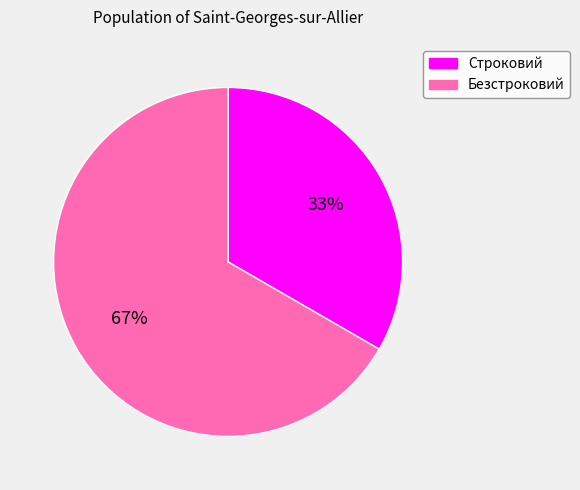

Which slice represents more than half of the pie?

Безстроковий